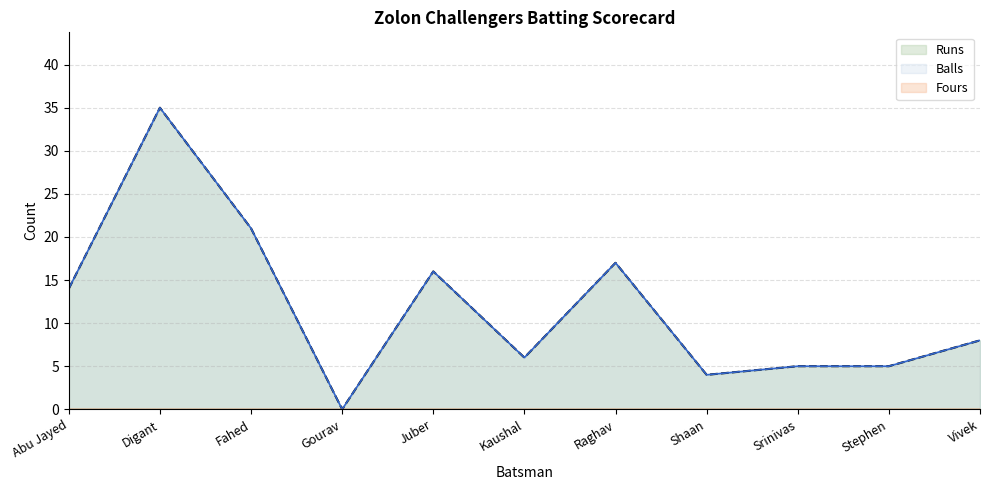

At which label does Runs first exceed 8?

Abu Jayed